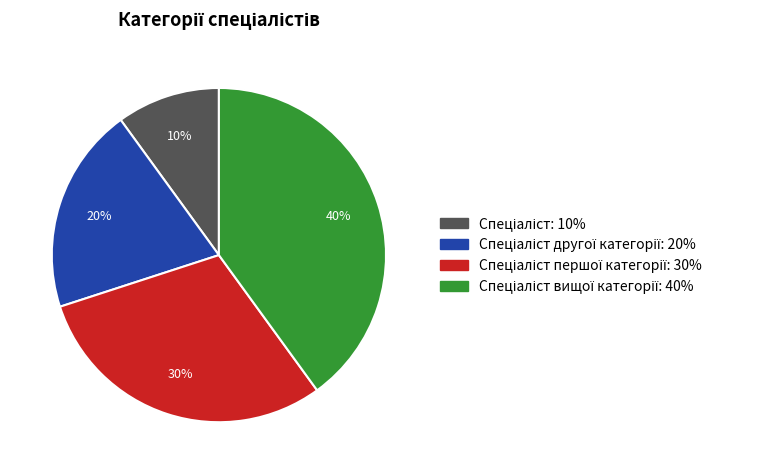

Is there a majority slice in this chart?

No